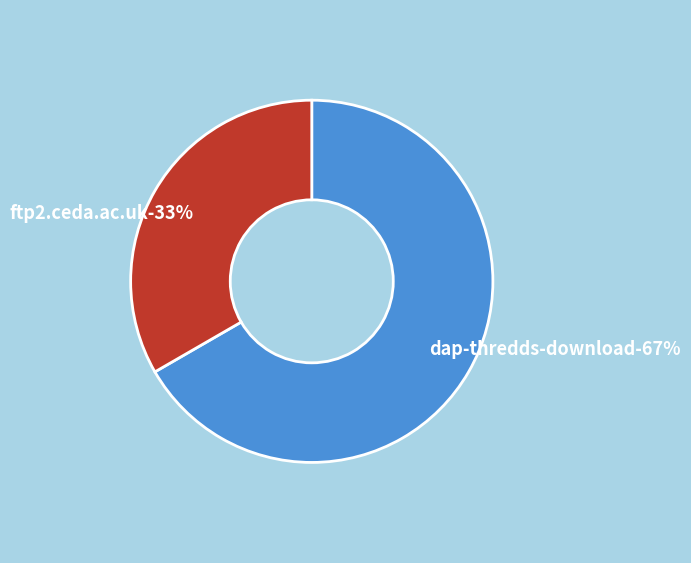

Which slice is the smallest?

ftp2.ceda.ac.uk